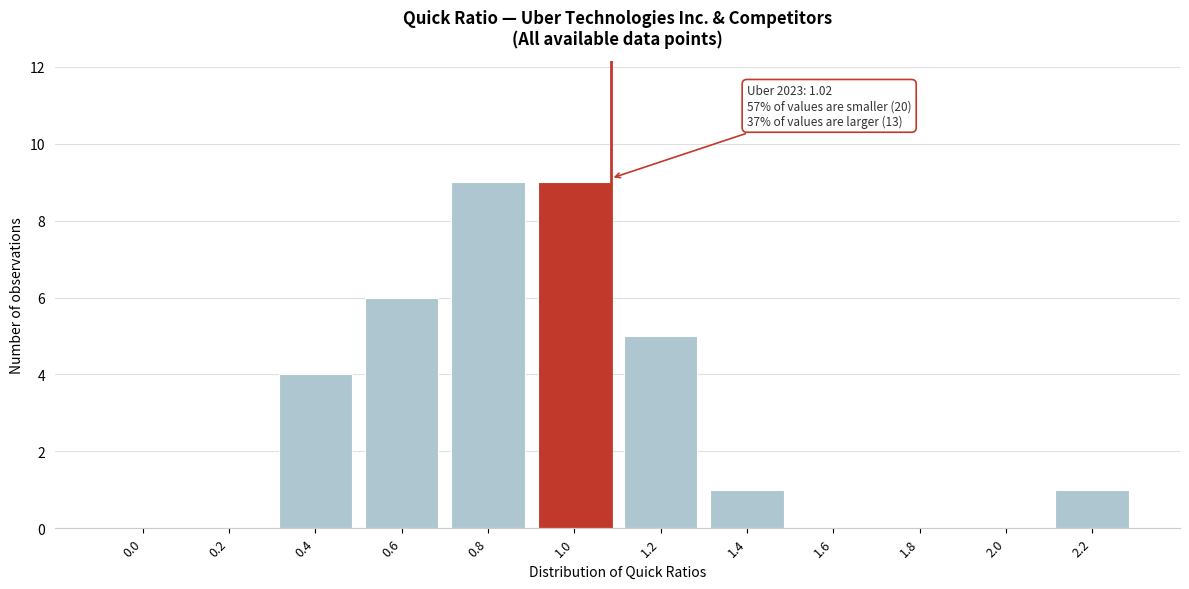

Reading right to left, extract all data points from this chart.

2.2=1	2.0=0	1.8=0	1.6=0	1.4=1	1.2=5	1.0=9	0.8=9	0.6=6	0.4=4	0.2=0	0.0=0